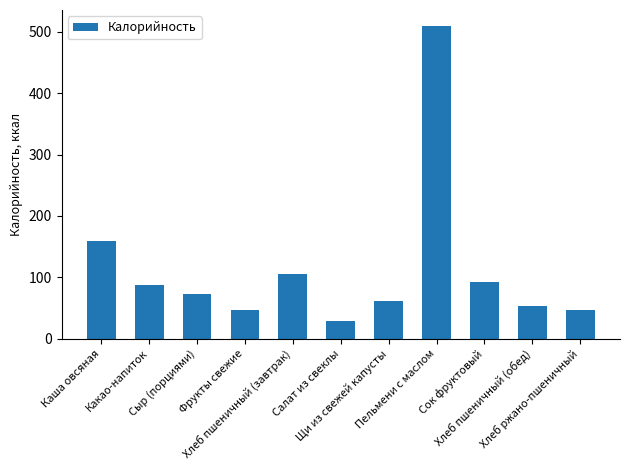

What is the label of the 4th bar from the right?

Пельмени с маслом